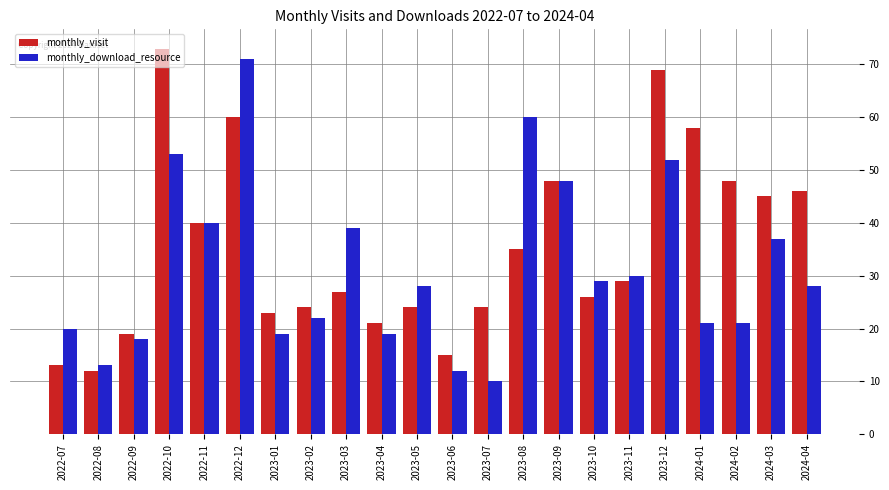

How many values in the monthly_visit series are below 29?

11